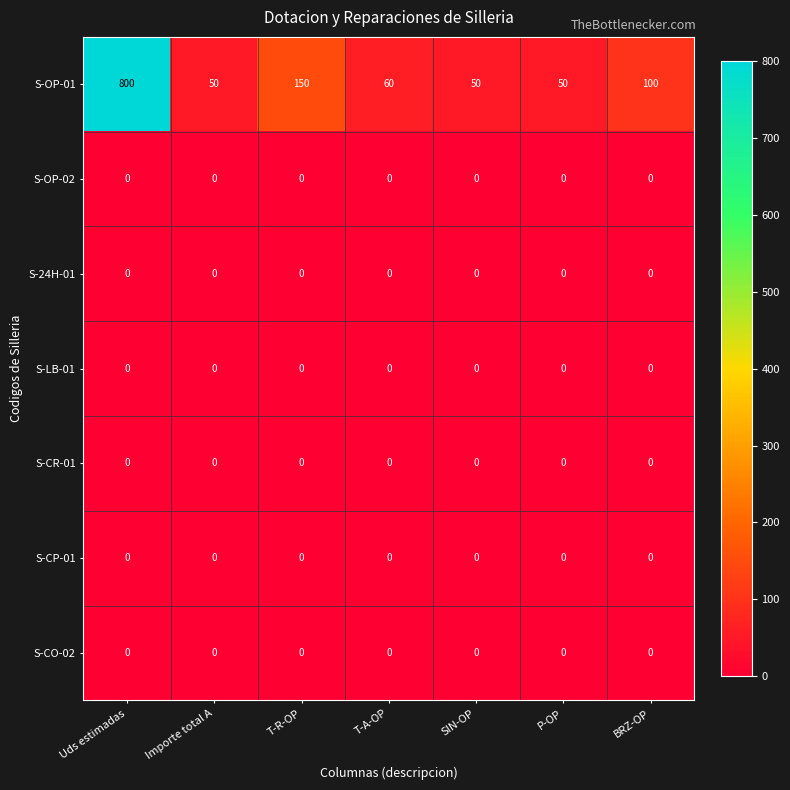

Which series has the largest range (max minus min)?

S-OP-01